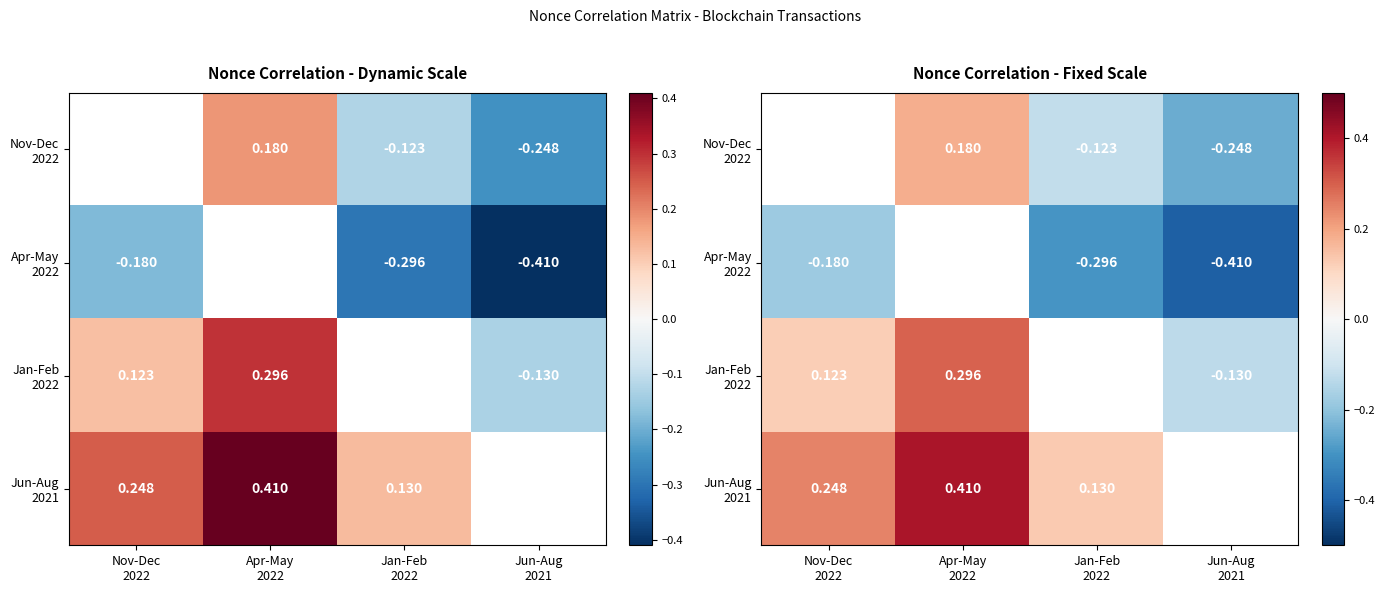

What is the greatest value displayed?

0.4